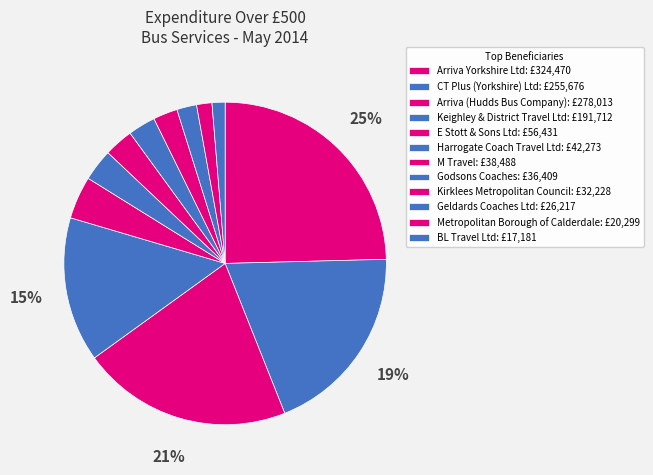

How many segments does this pie chart have?

12